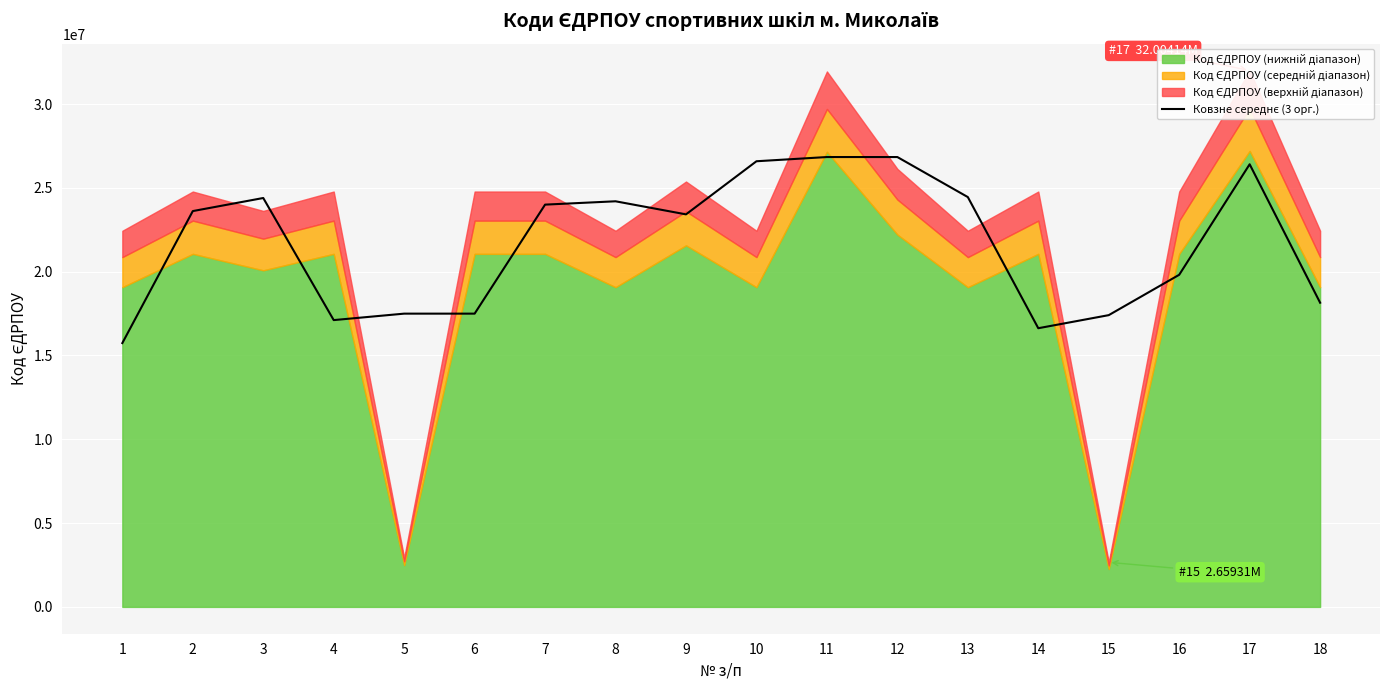

Reading left to right, list all the values displayed in this chart.

1=15740568.0	2=23615722.7	3=24395993.3	4=17111660.0	5=17496914.0	6=17496904.3	7=24001089.7	8=24200061.7	9=23420258.3	10=26588806.3	11=26840340.7	12=26839885.0	13=24451483.0	14=16627003.3	15=17407279.7	16=19814910.7	17=26408954.3	18=18148526.3